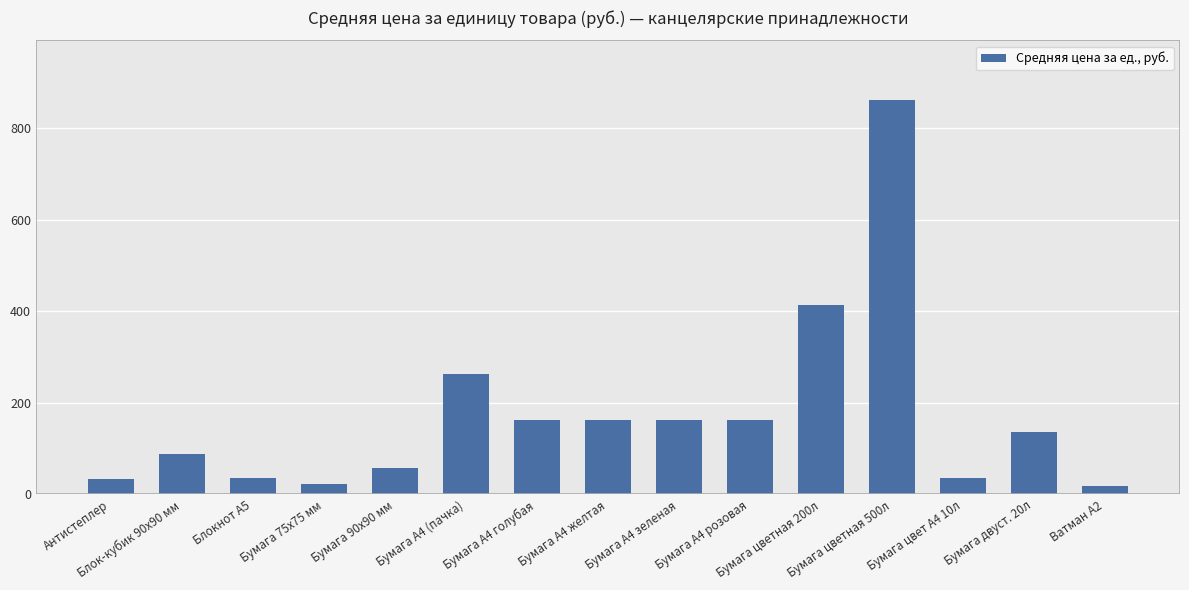

What is the sum of the values at Бумага А4 (пачка) and Бумага А4 зеленая?

427.1